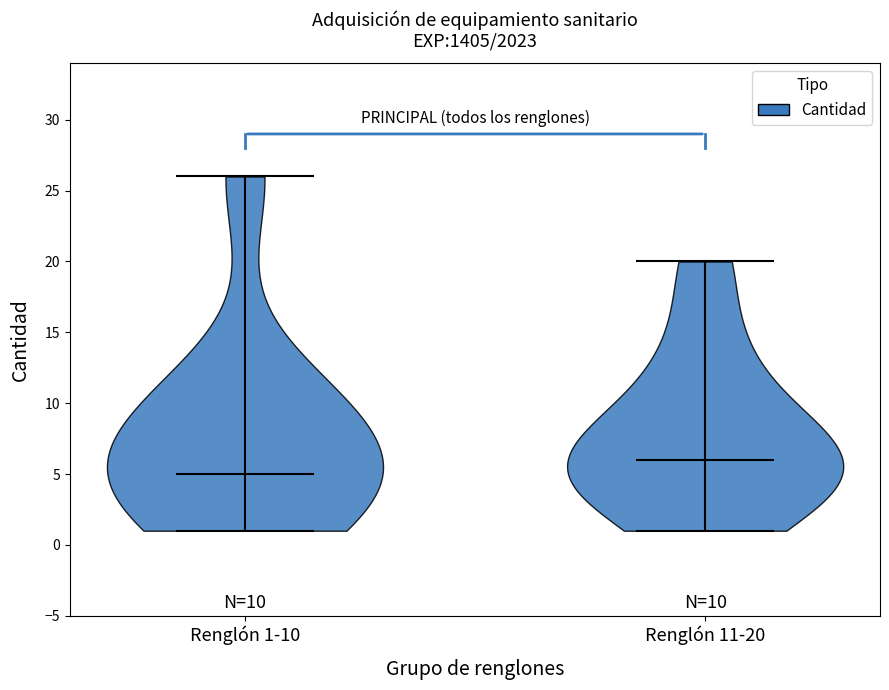

Where does the median line of the violin for Renglón 1-10 sit on the y-axis? The values are not printed on the chart, so give them approximately, as read against the axis.

5